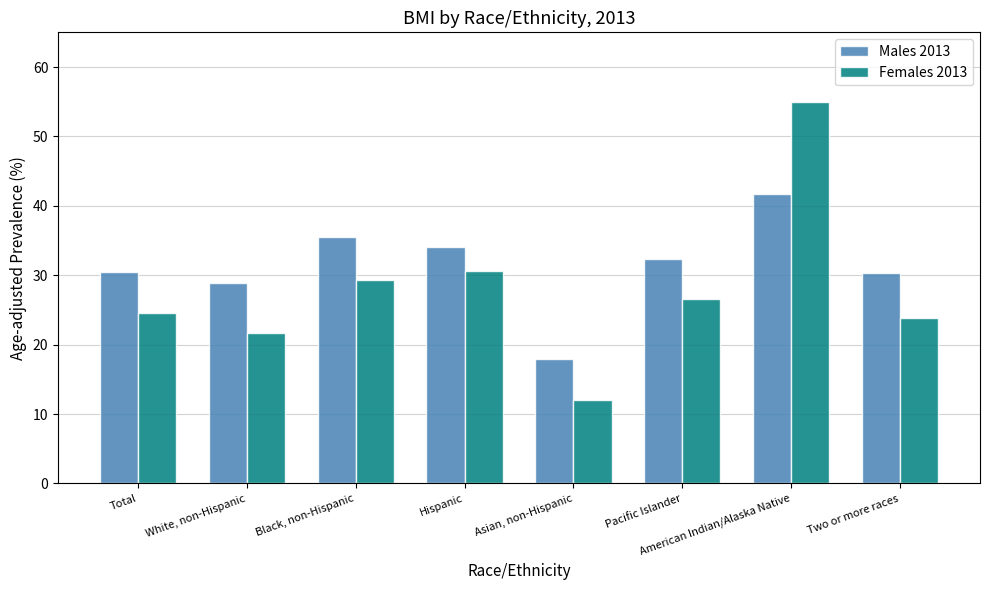

At how many categories does at least one series exceed 41?

1